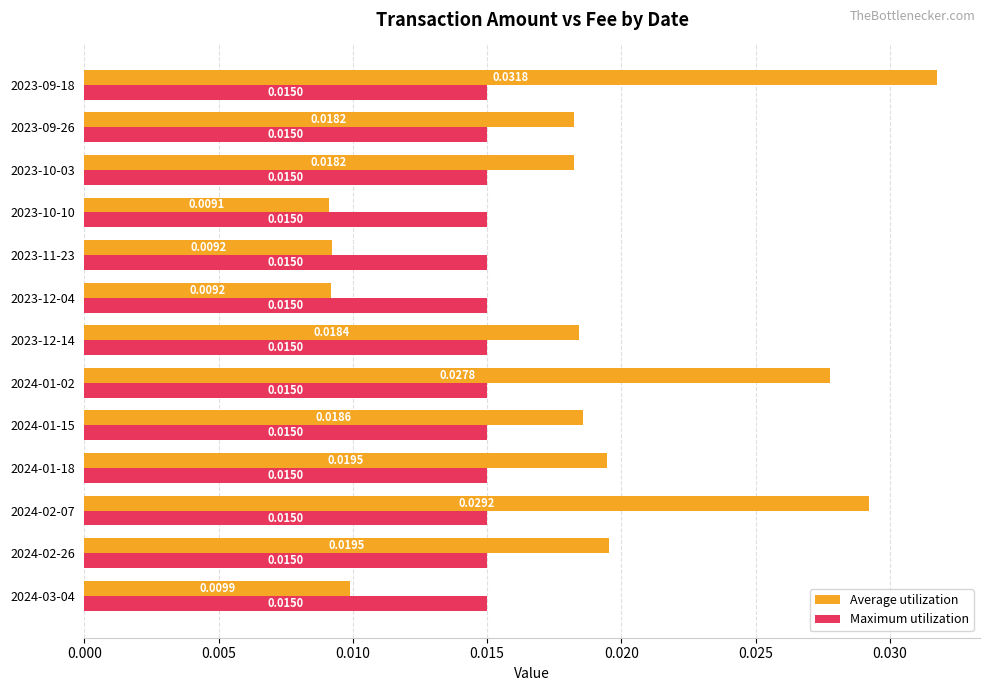

Which series has the widest spread of values?

Average utilization